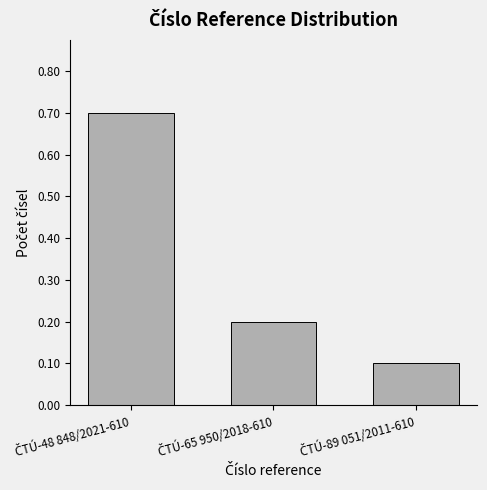

Count the values in the range 0 to 1.

3